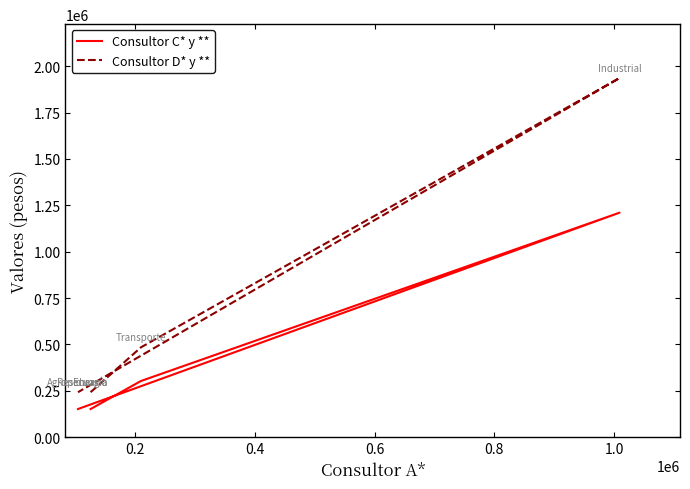

What is the difference between the highest and lowest values at 0.2?

181552